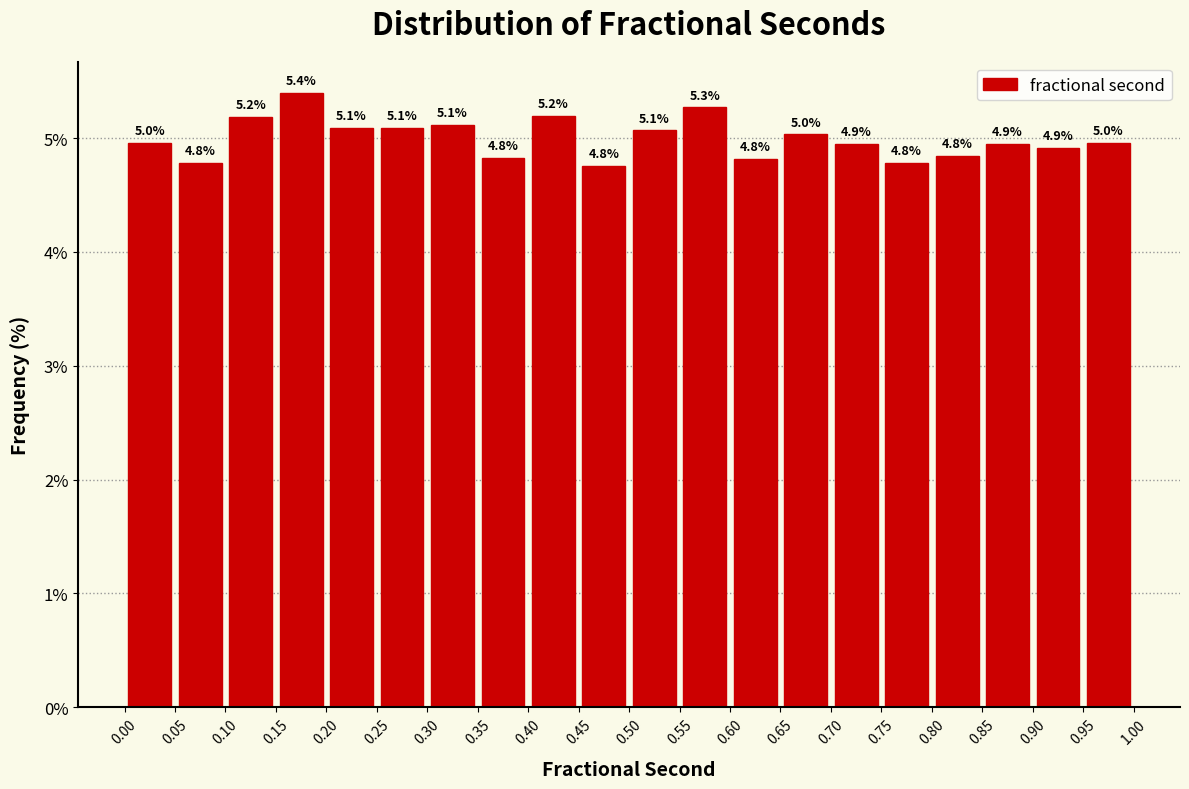

Over which range of the x-axis is the bar tallest?

0.15 to 0.20